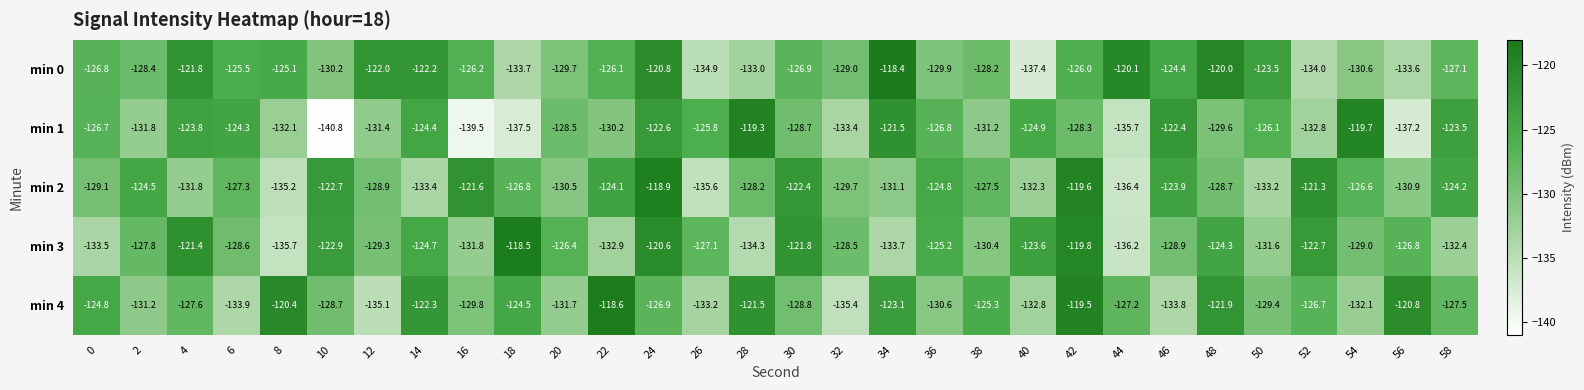

The value of min 4 at 38 is -171.4. True or false?

False